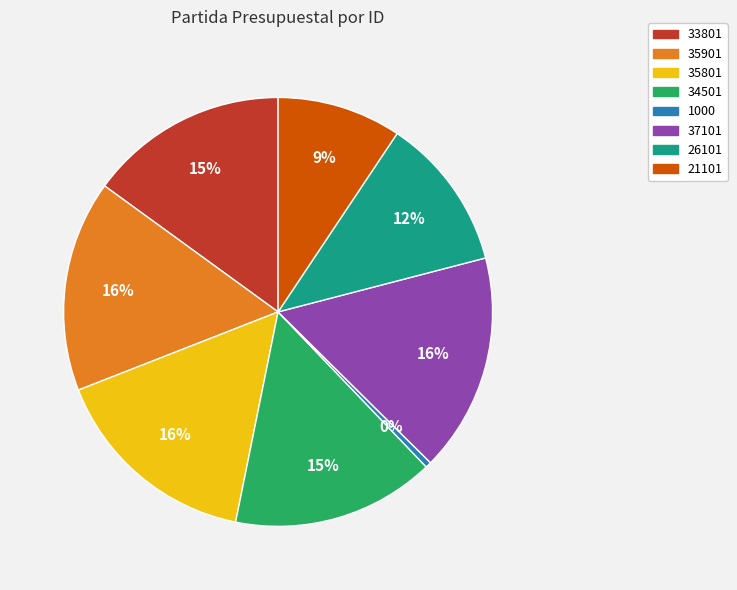

Combined, do 35901 and 26101 account for over 50%?

No